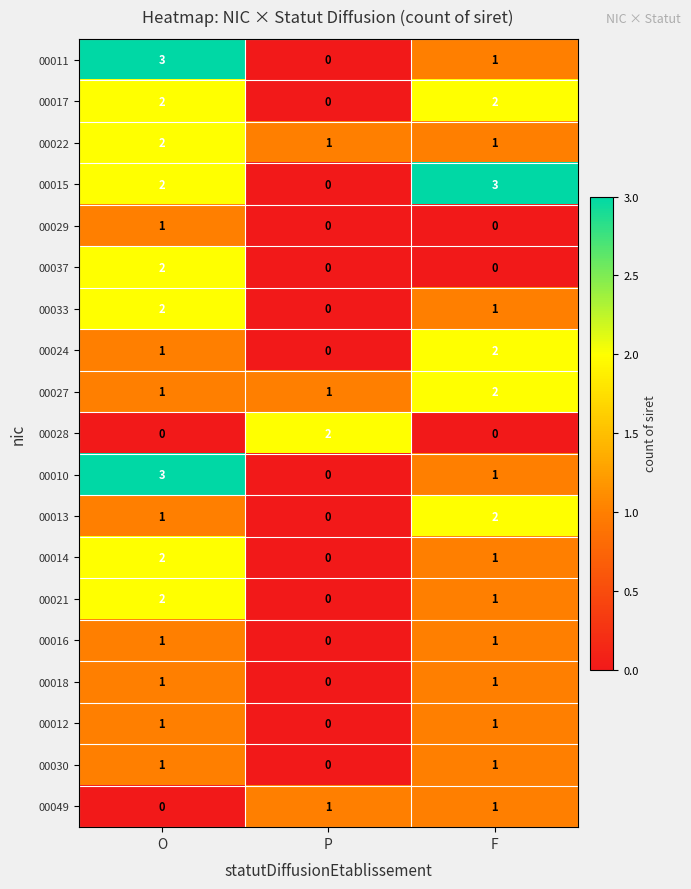

Rank the categories by 00014 value from lowest to highest.

P, F, O